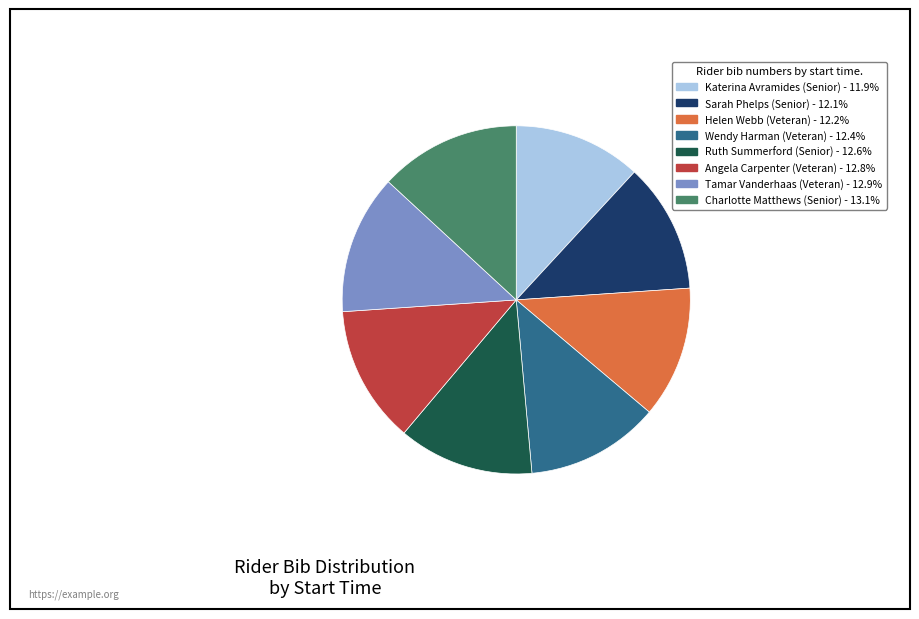

Do Katerina Avramides (Senior) - 11.9% and Tamar Vanderhaas (Veteran) - 12.9% together represent more than half of the pie?

No